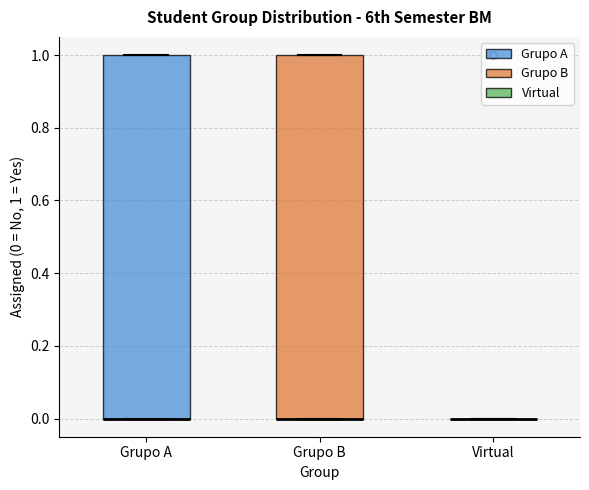

Reading left to right, transcribe this box plot: for each box, give where its median line is, the range the box spans, and where its two whiskers end, as read against the y-axis. The values are not printed on the chart, so give them approximately, as read against the axis.

Grupo A: median 0 (drawn on the box's lower edge), box 0 to 1, whiskers 0 to 1
Grupo B: median 0 (drawn on the box's lower edge), box 0 to 1, whiskers 0 to 1
Virtual: box collapsed to a line at 0, whiskers 0 to 0